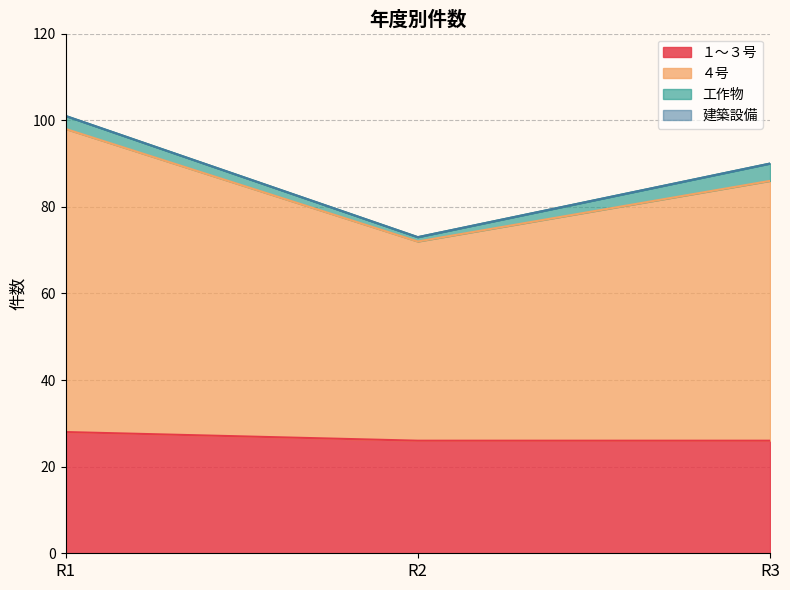

Which series changed the most between R1 and R2?

４号